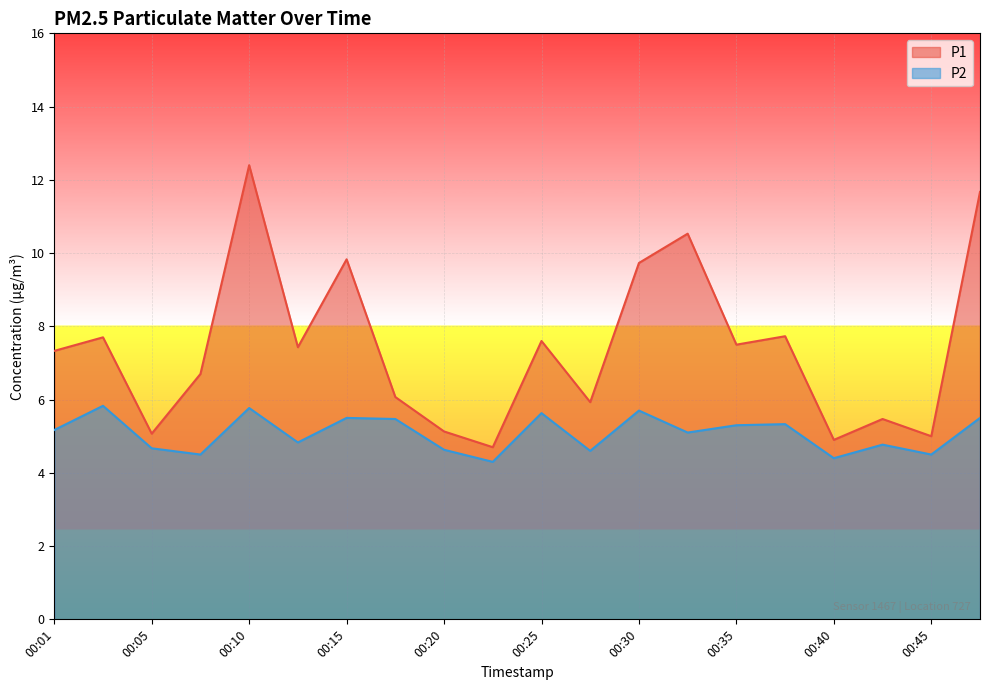

Which category has the highest value in the P1 series?

00:10